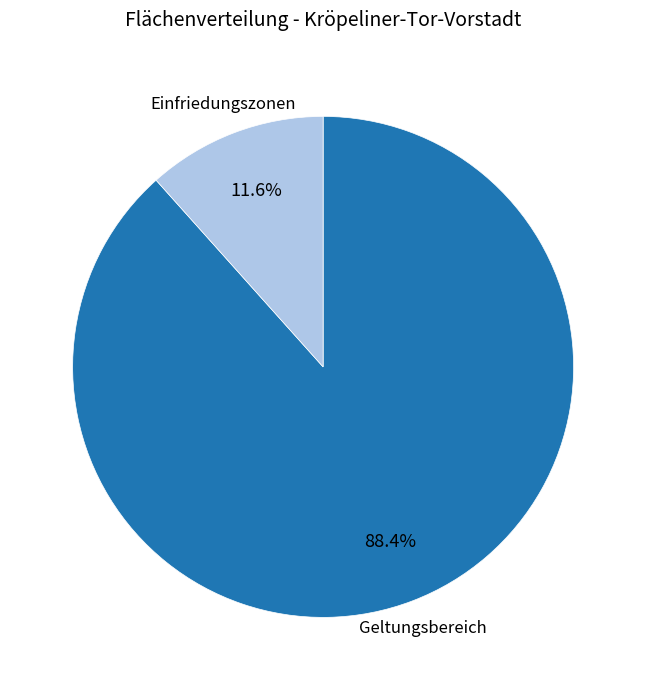

Rank the categories by value from highest to lowest.

Geltungsbereich, Einfriedungszonen